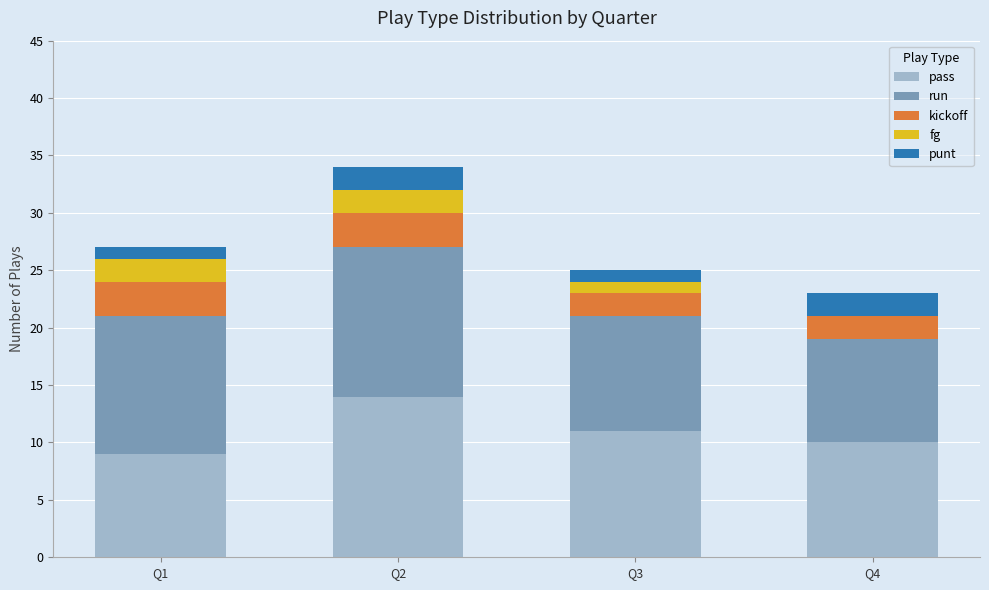

What is the sum of the pass values at Q3 and Q4?

21